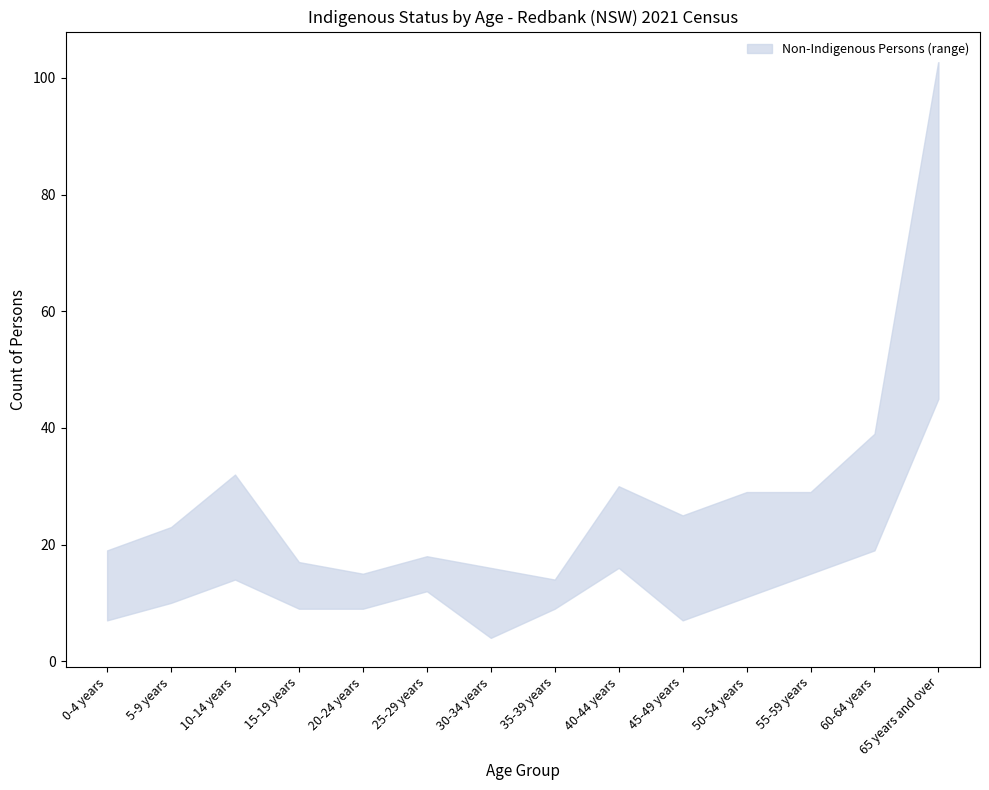

What is the label of the 9th point from the left?

40-44 years